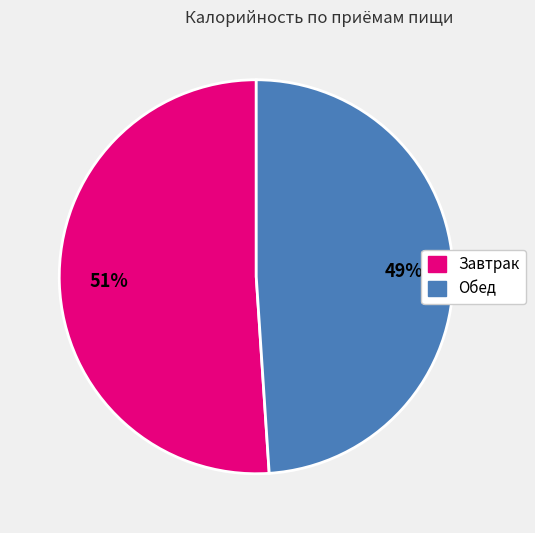

Count the number of slices in the pie.

2